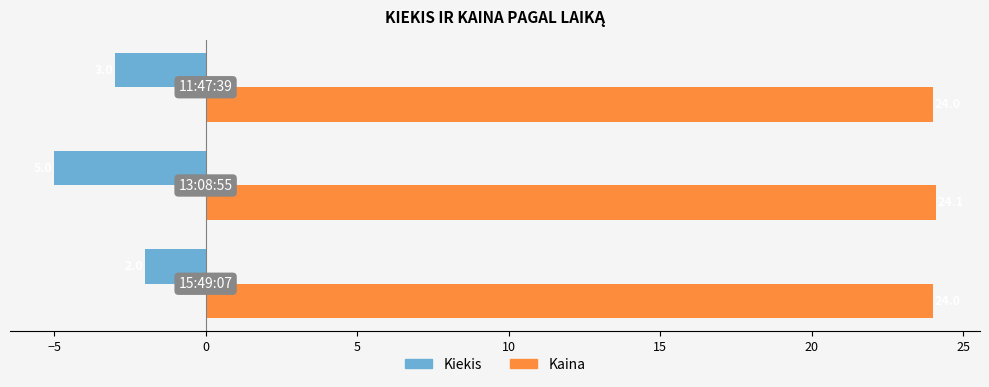

What is the lowest value of the Kiekis series?

-5.0